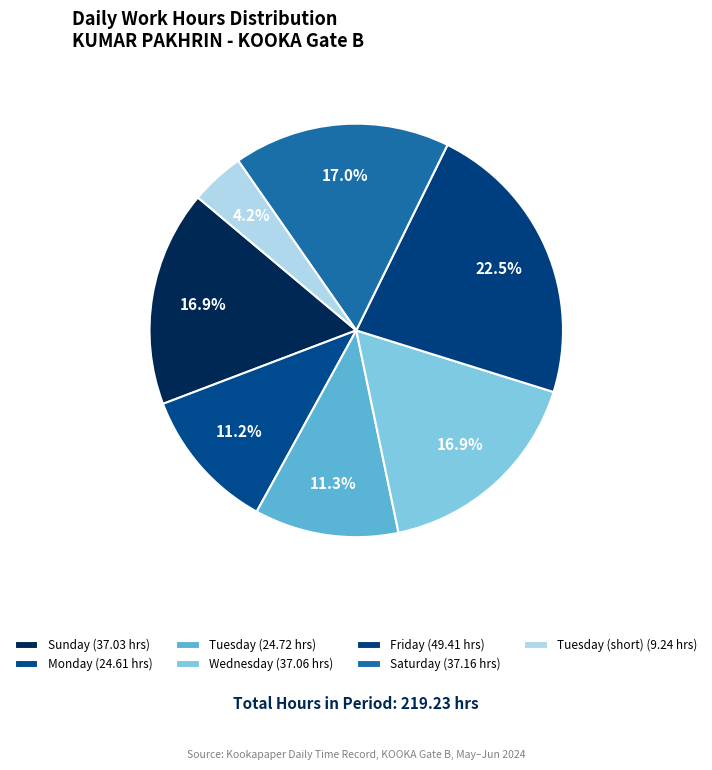

How many slices are in this pie chart?

7